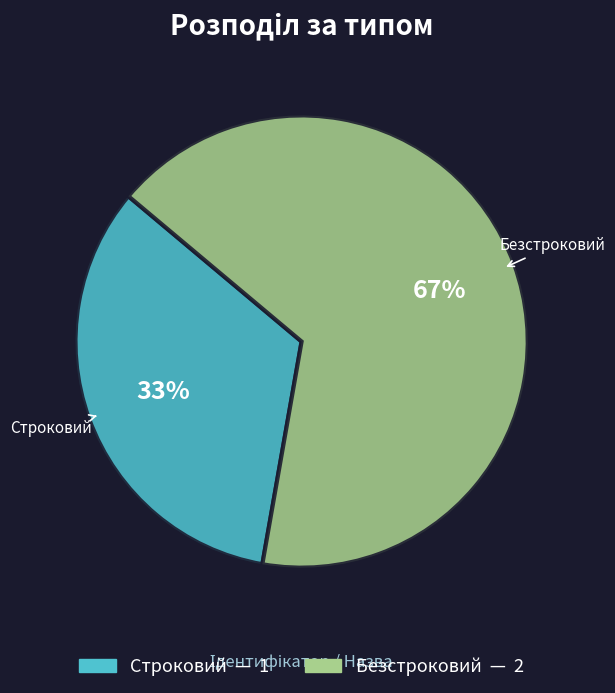

Is it true that Безстроковий is 67% of the pie?

True